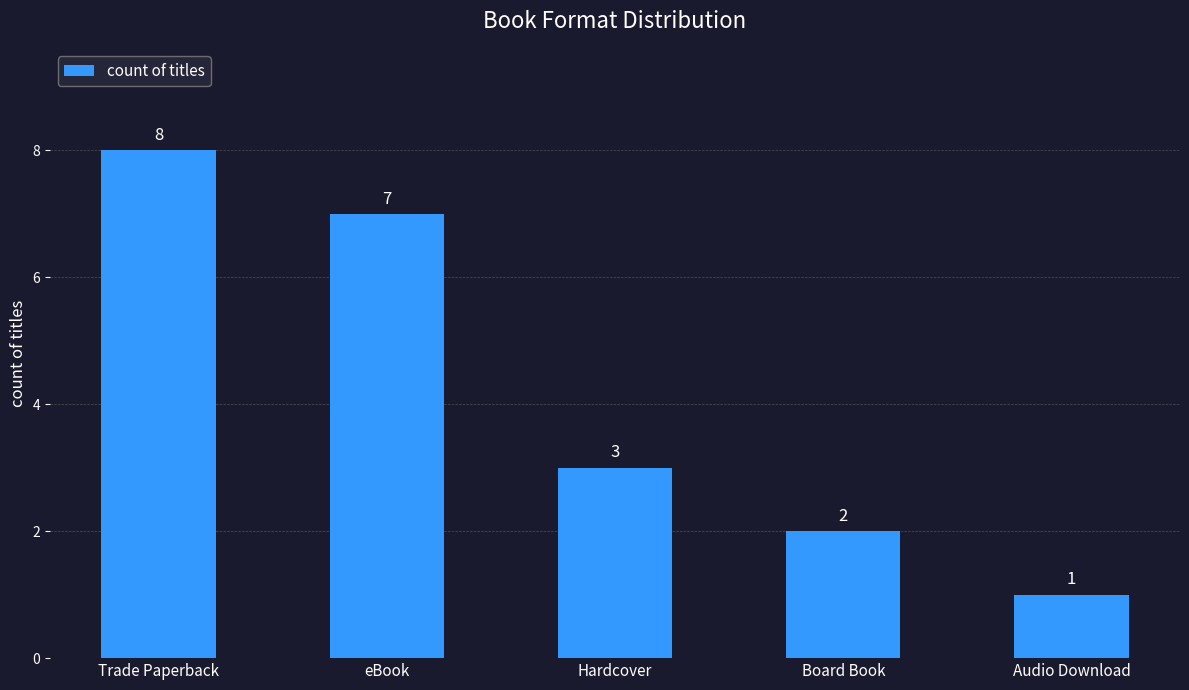

What is the smallest value displayed?

1